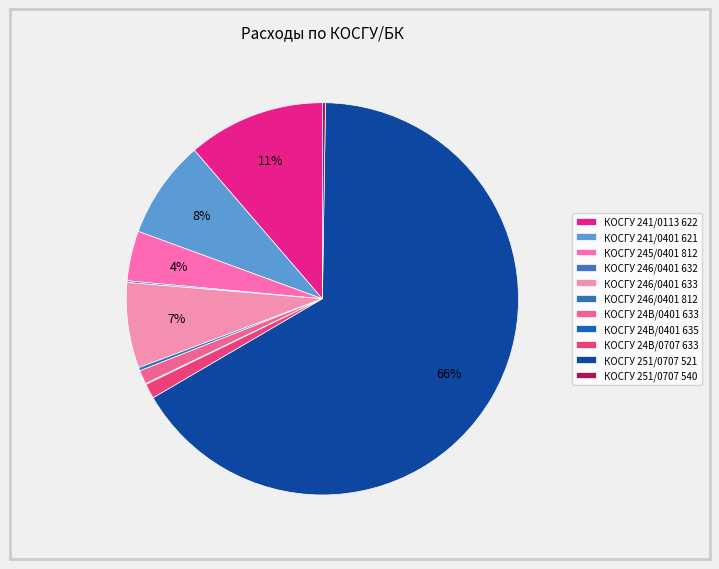

What is the majority slice?

251/0707 521